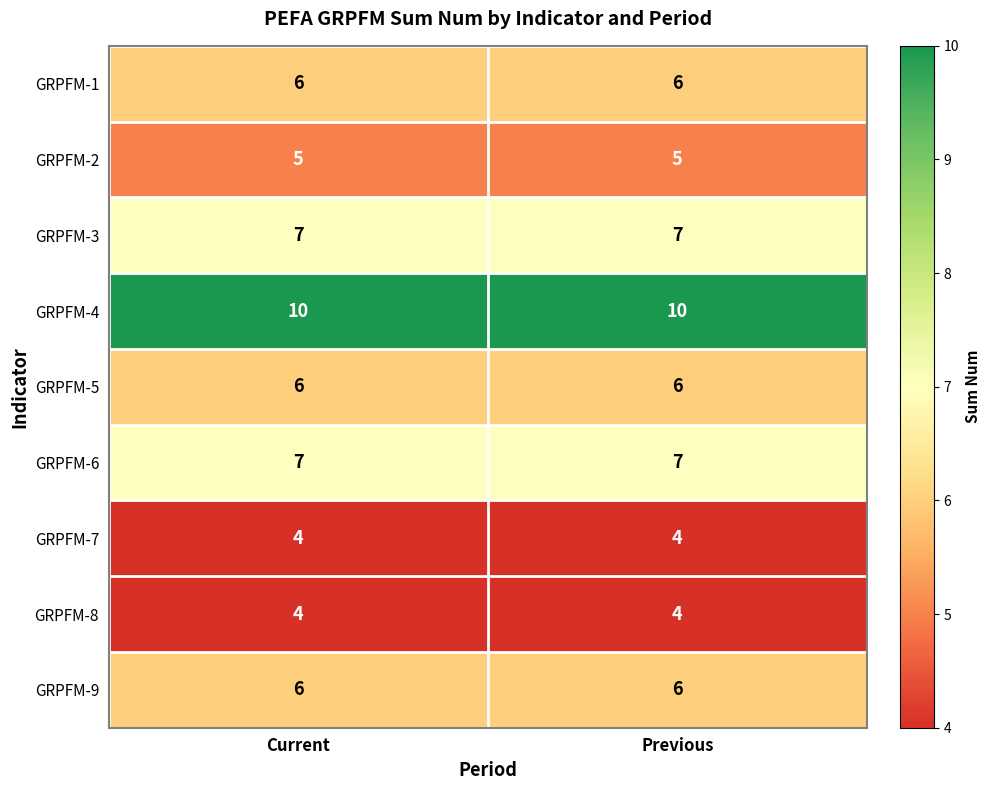

What is the approximate value of GRPFM-7 at Current?

4